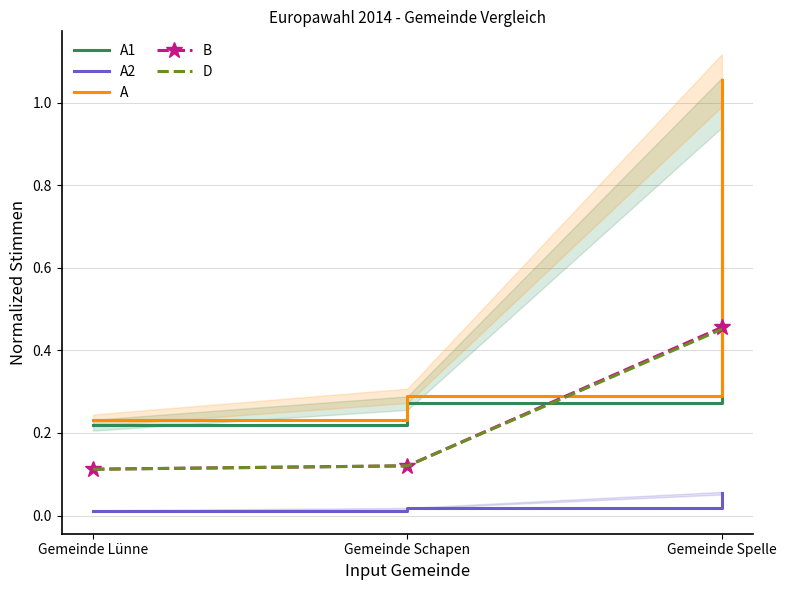

What is the difference between the highest and lowest values at Gemeinde Lünne?

0.2